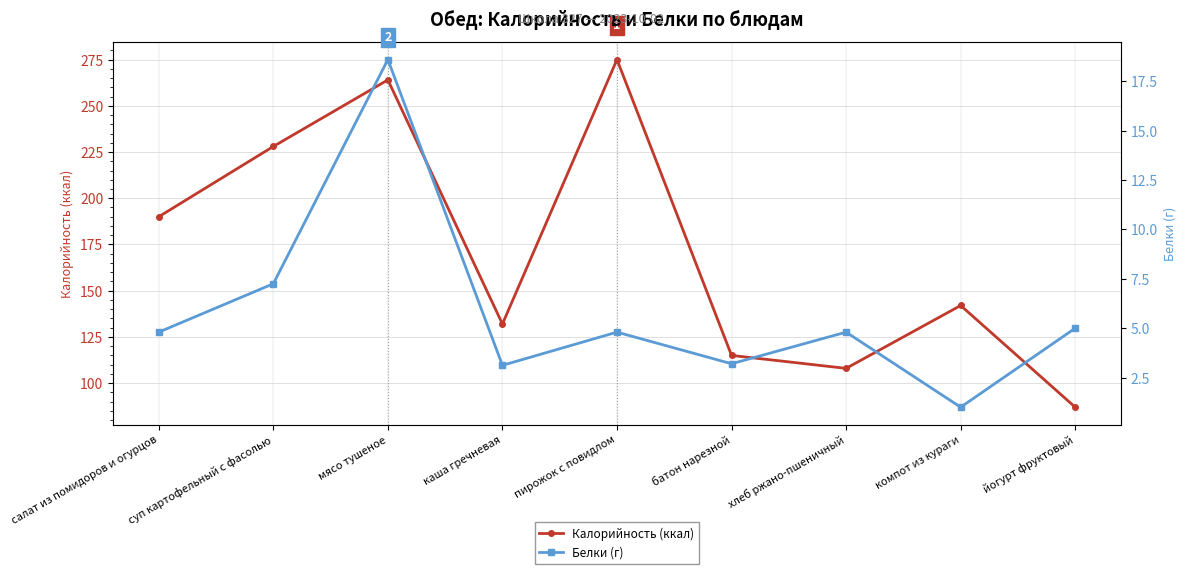

What are all the series names shown in the legend?

Калорийность (ккал), Белки (г)